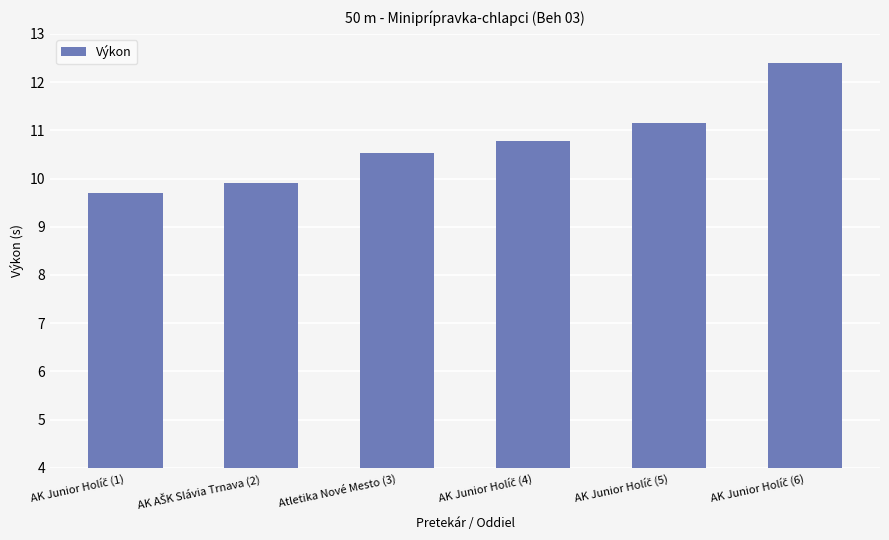

What is the value of the 1st bar from the left?

9.7